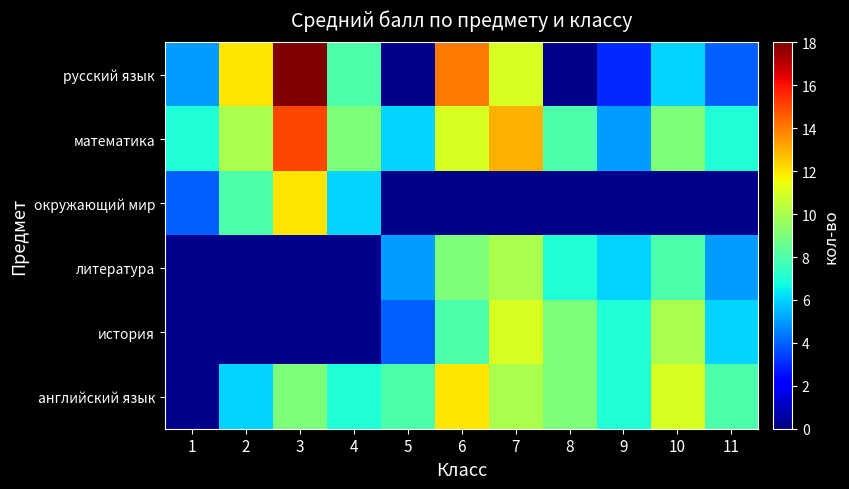

Between 5 and 3, which is larger?

3